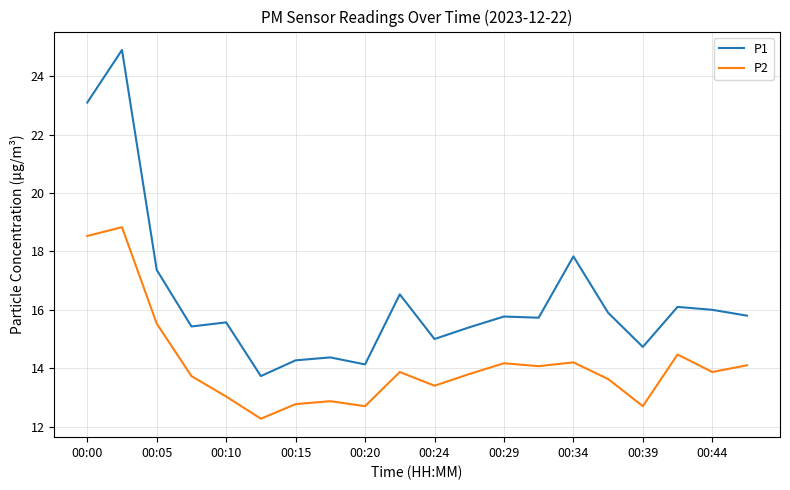

Rank the series by their average value, from highest to lowest.

P1, P2